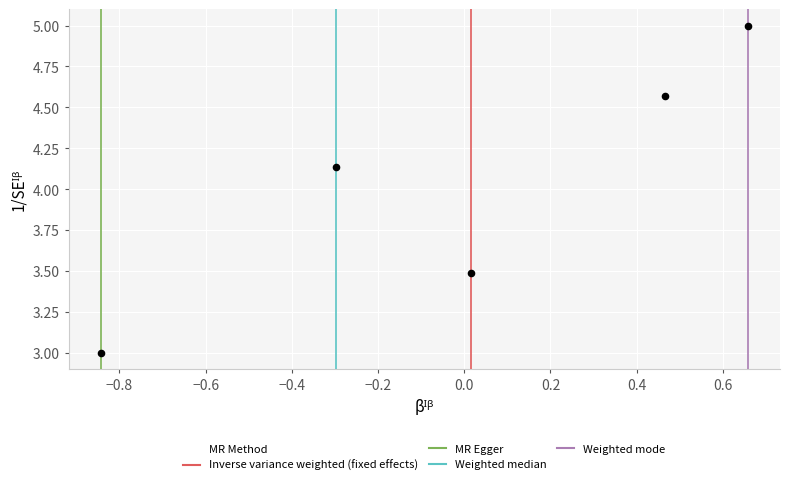

What is the average Y value?

4.0